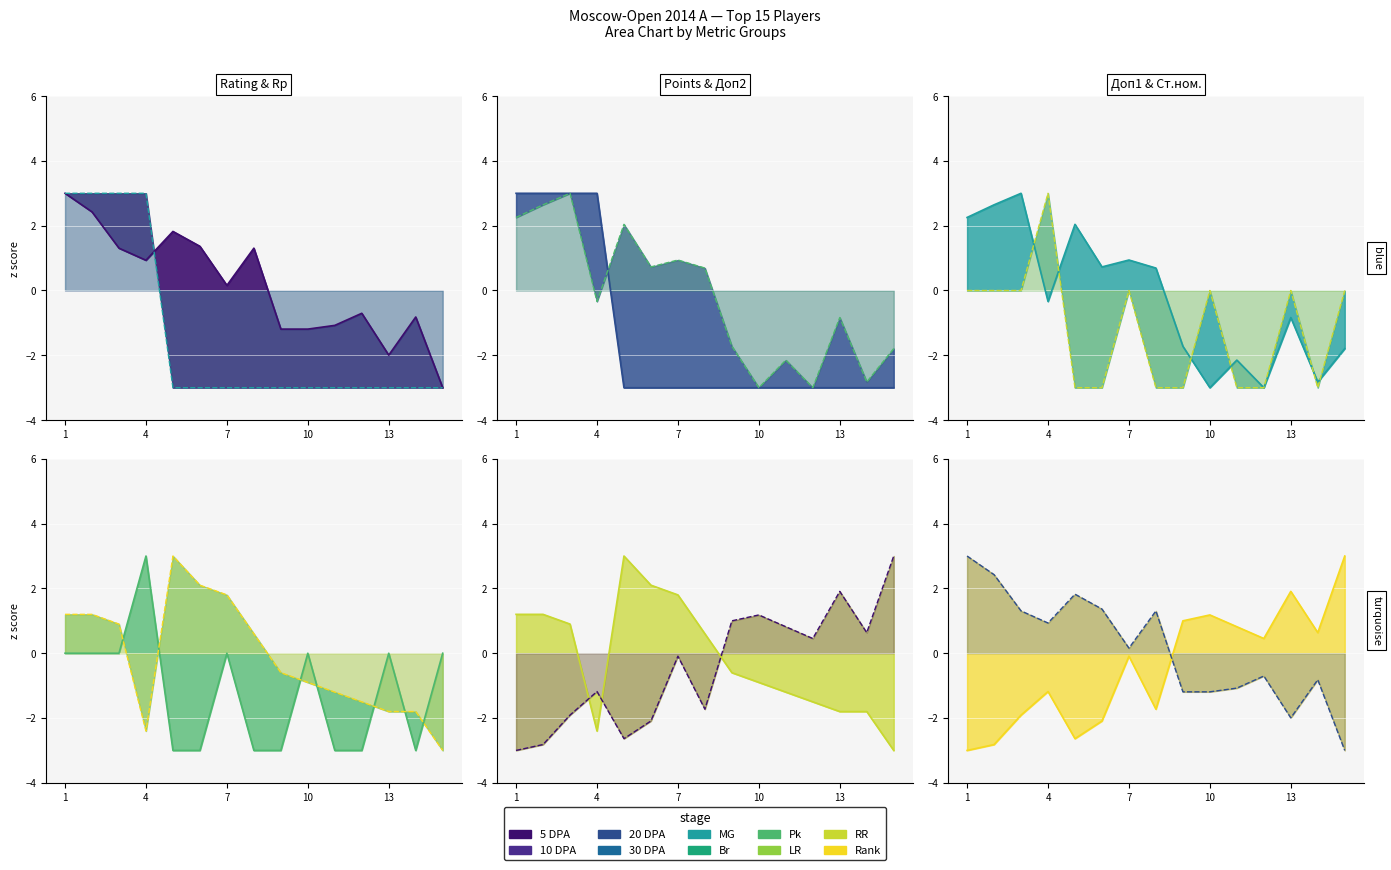

The value of Rp (Рп) at 10 is -3.0. True or false?

True